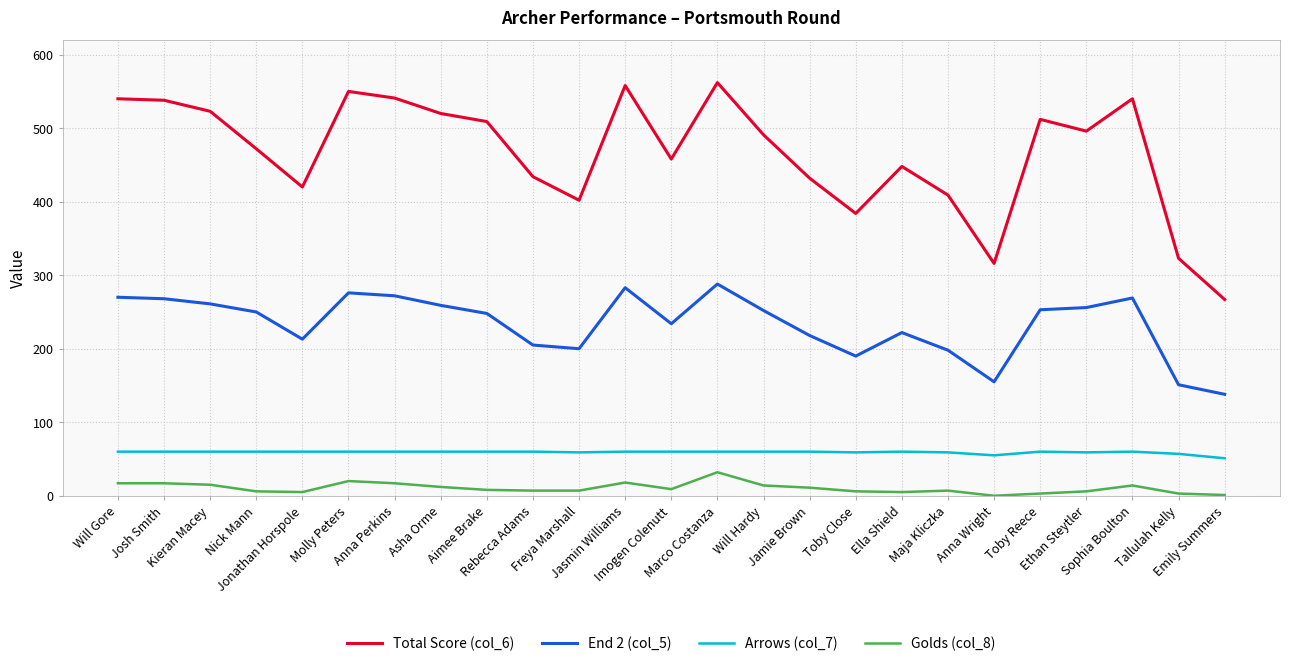

True or false: End 2 (col_5) and Total Score (col_6) intersect in this chart.

False